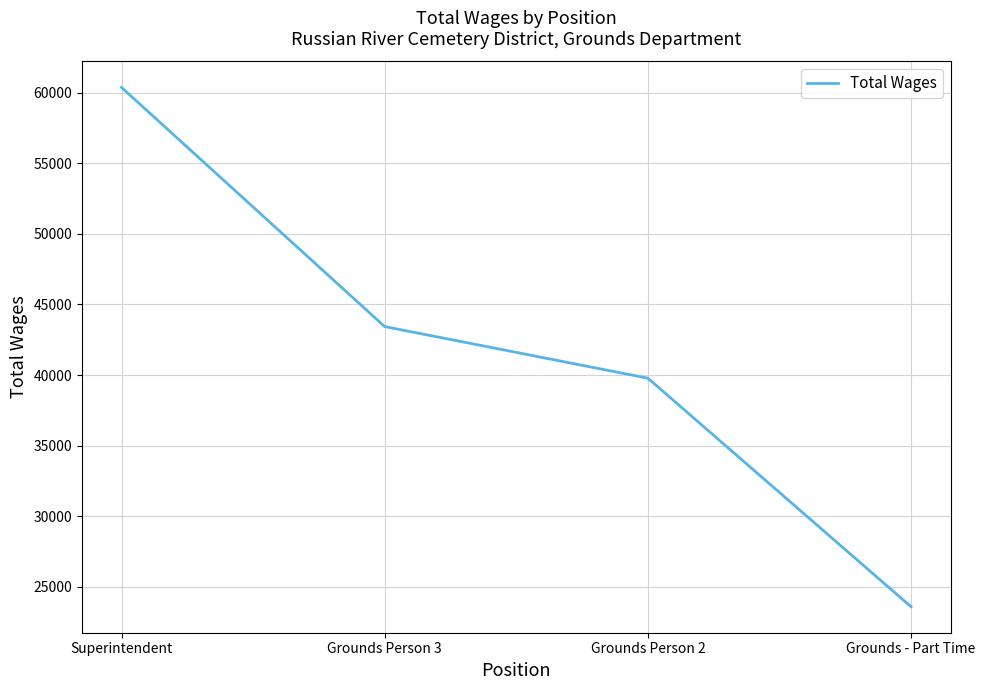

What is the average value?

41792